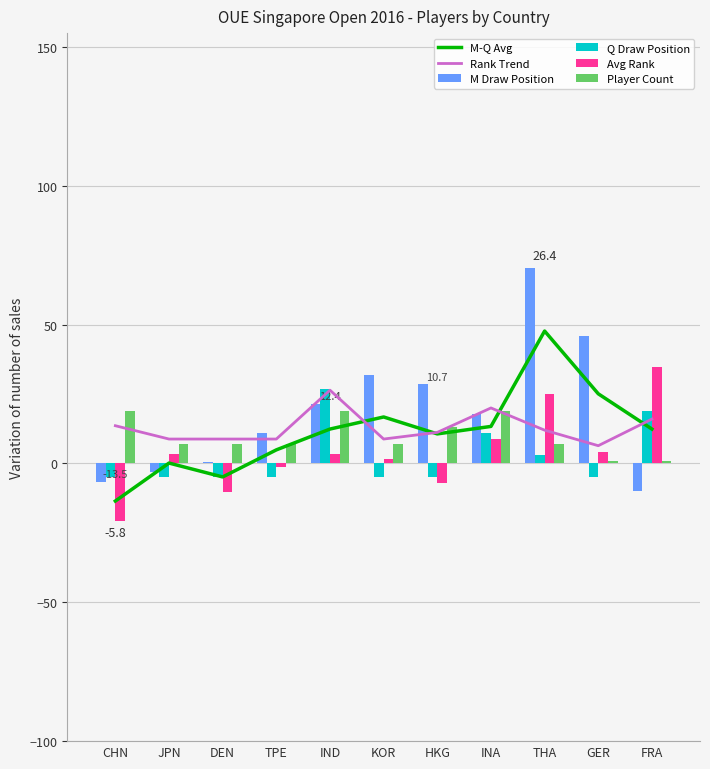

What is the spread (max minus min) of values at CHN?

39.5